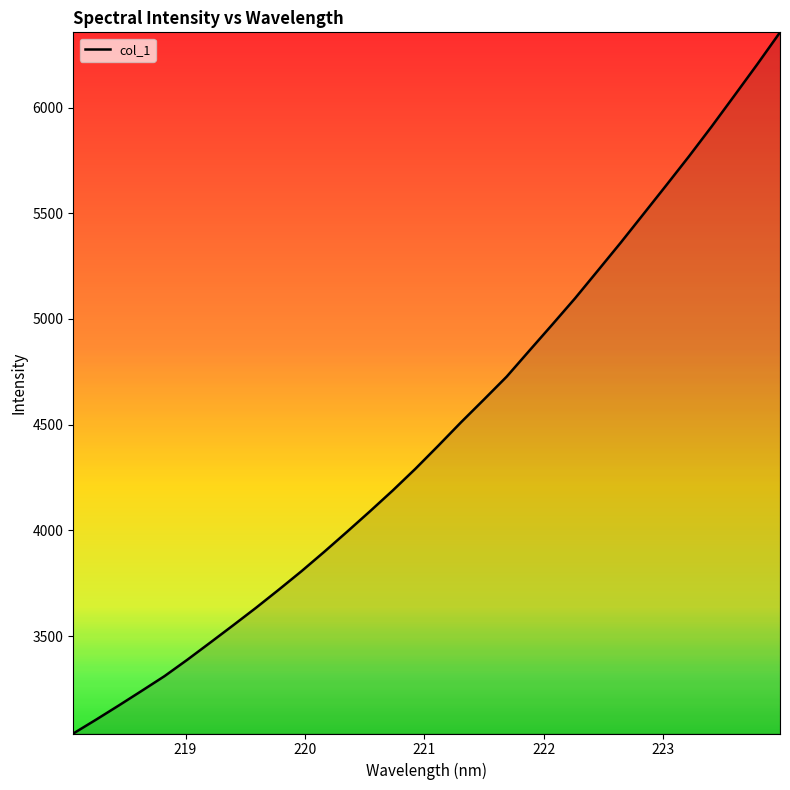

What is the average value?

4471.3